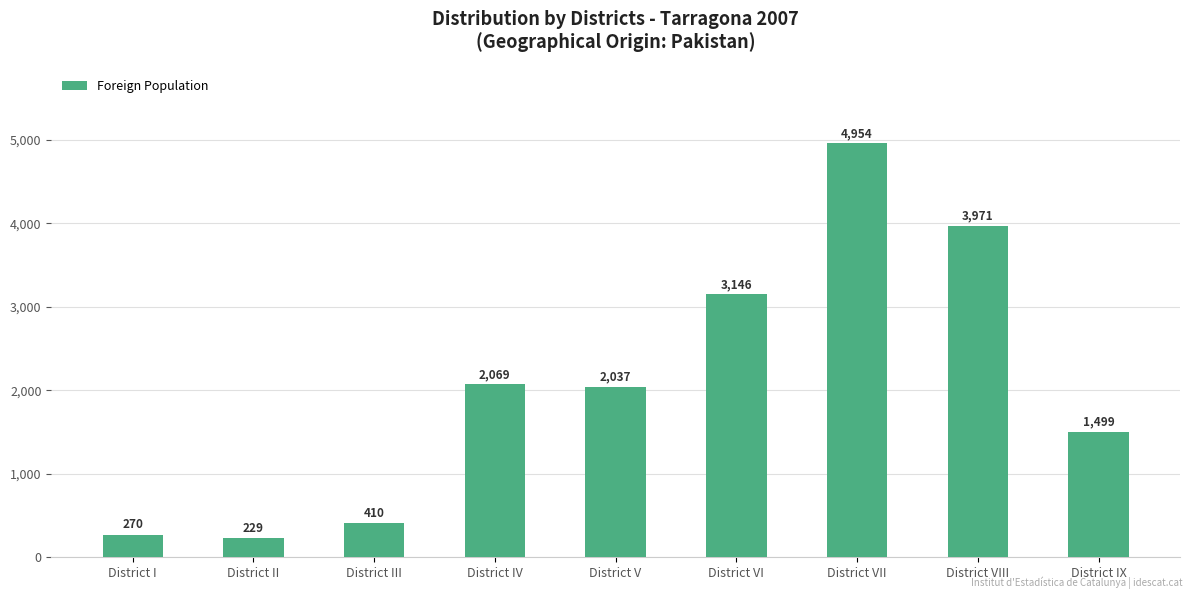

Is it true that the value at District VIII is 7073?

False